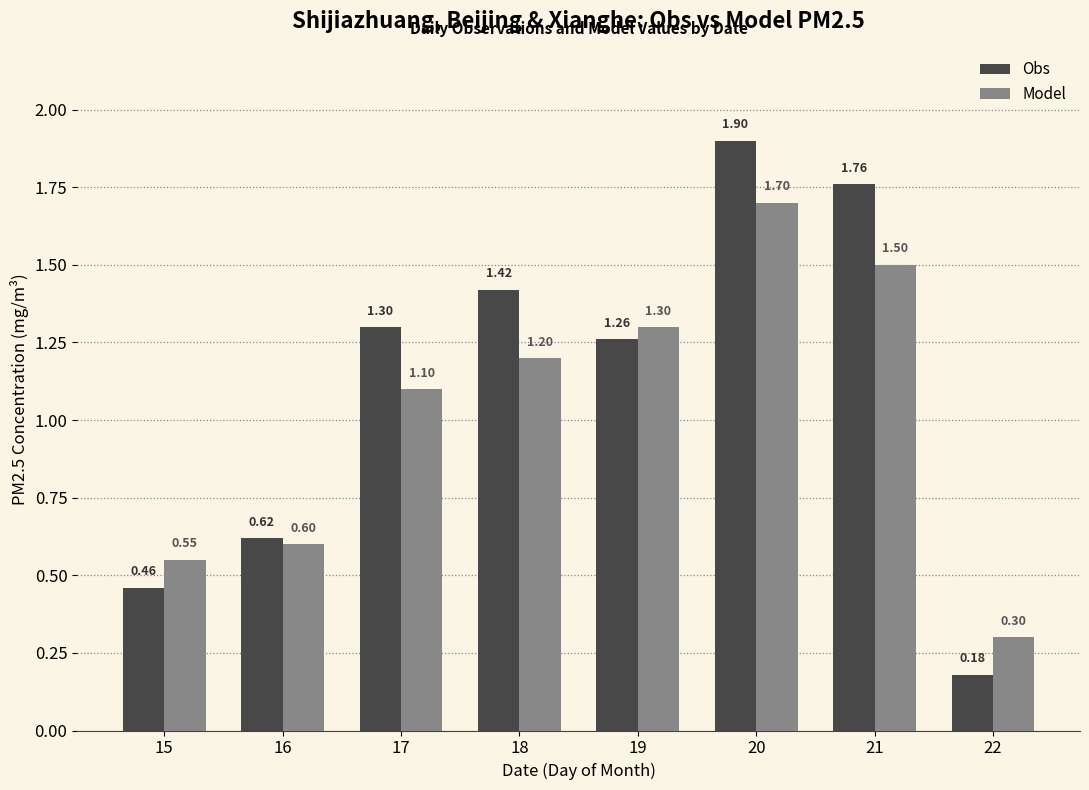

The Obs series shows 1.3 at 17. True or false?

True